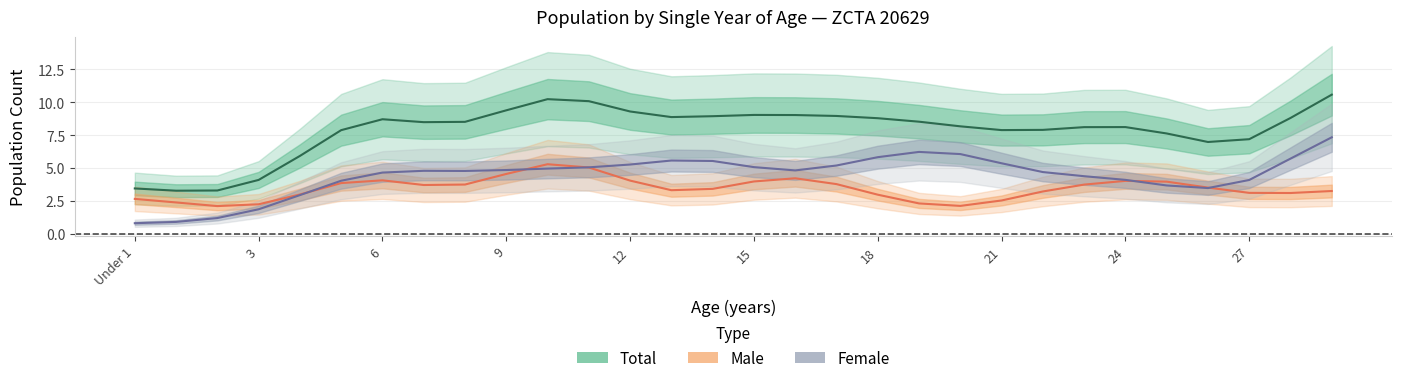

What is the maximum value for Male?

5.3